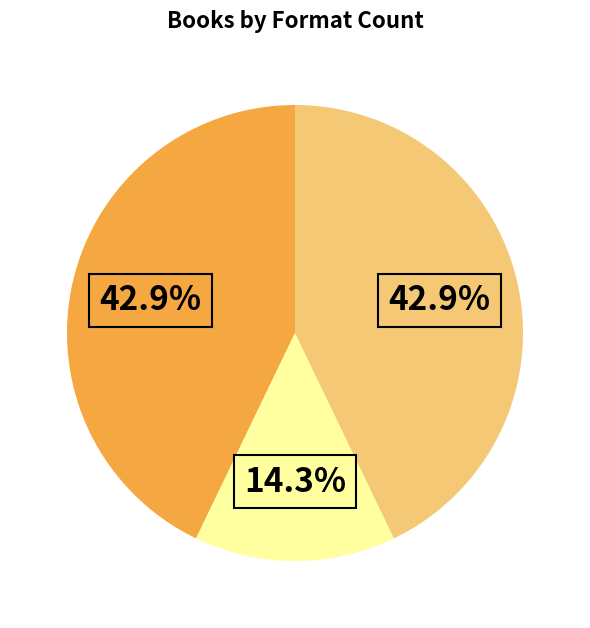

Is there any slice that represents more than half of the pie?

No